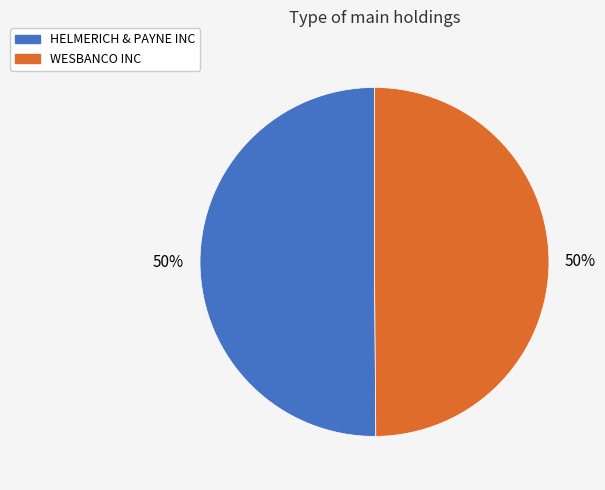

True or false: WESBANCO INC accounts for 60% of the total.

False